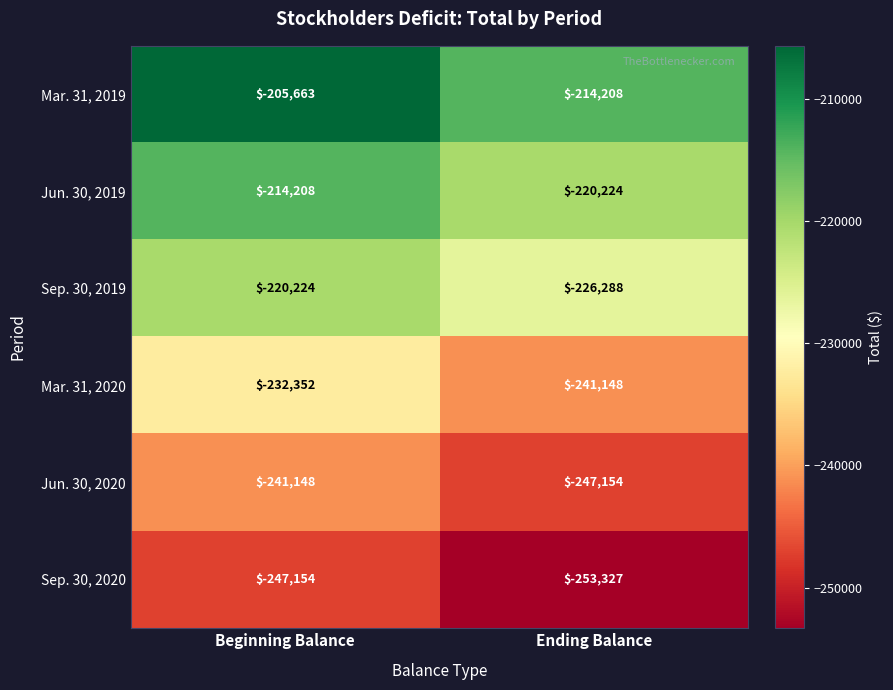

Between Beginning Balance and Ending Balance, which series saw the biggest shift?

Mar. 31, 2020